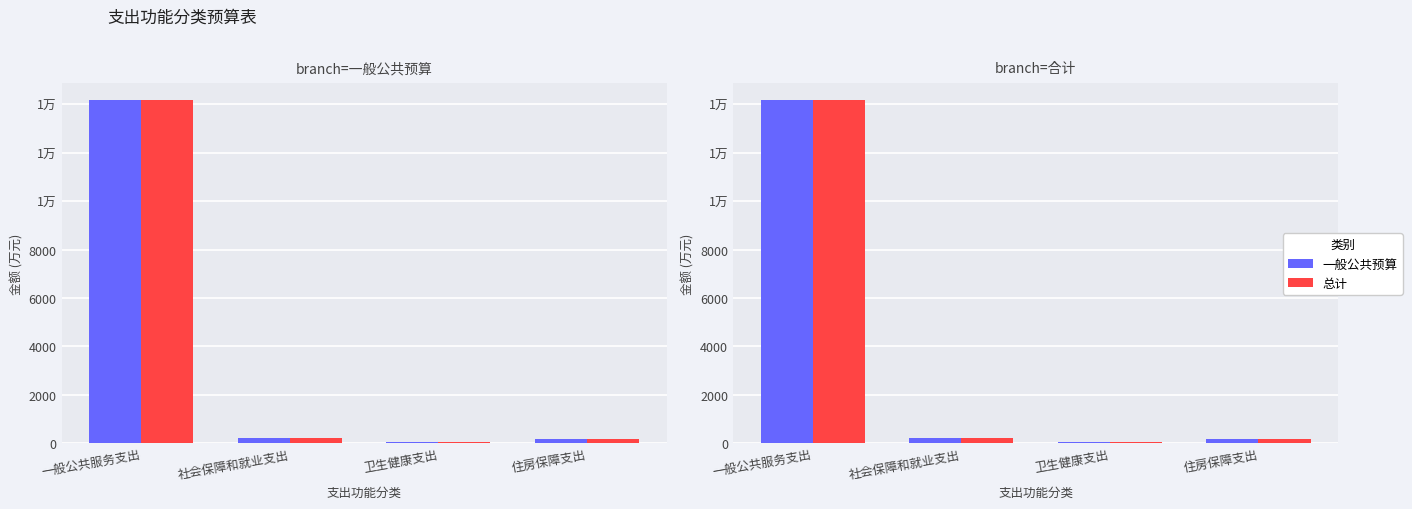

At how many categories does at least one series exceed 6747?

1